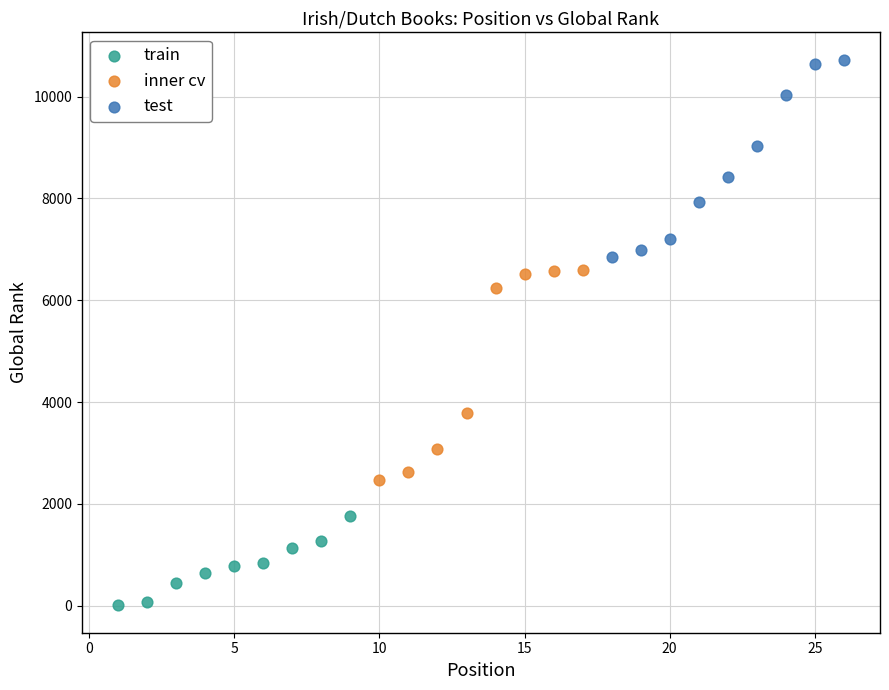

Which series reaches the minimum Y coordinate?

train